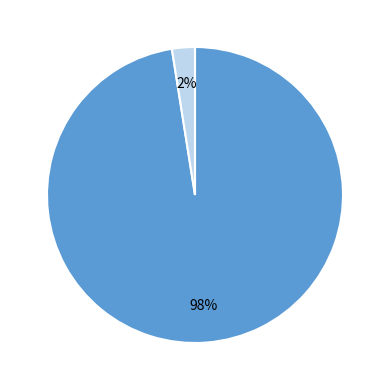

Combined, do Open and Female account for over 50%?

Yes